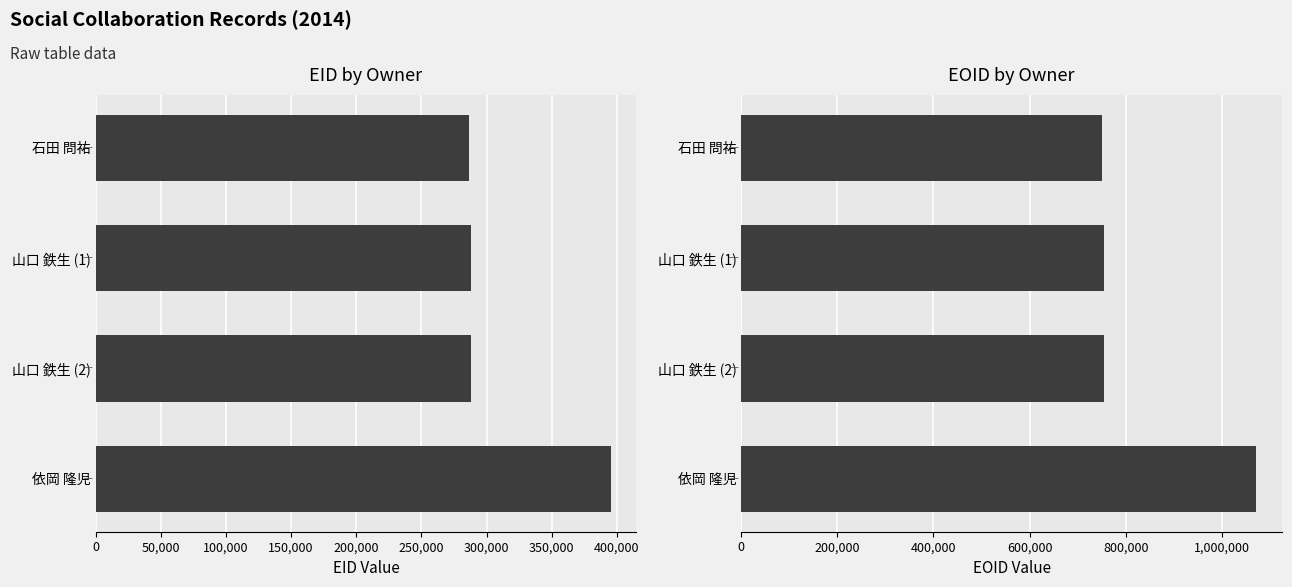

What is the highest value of the EID series?

395190